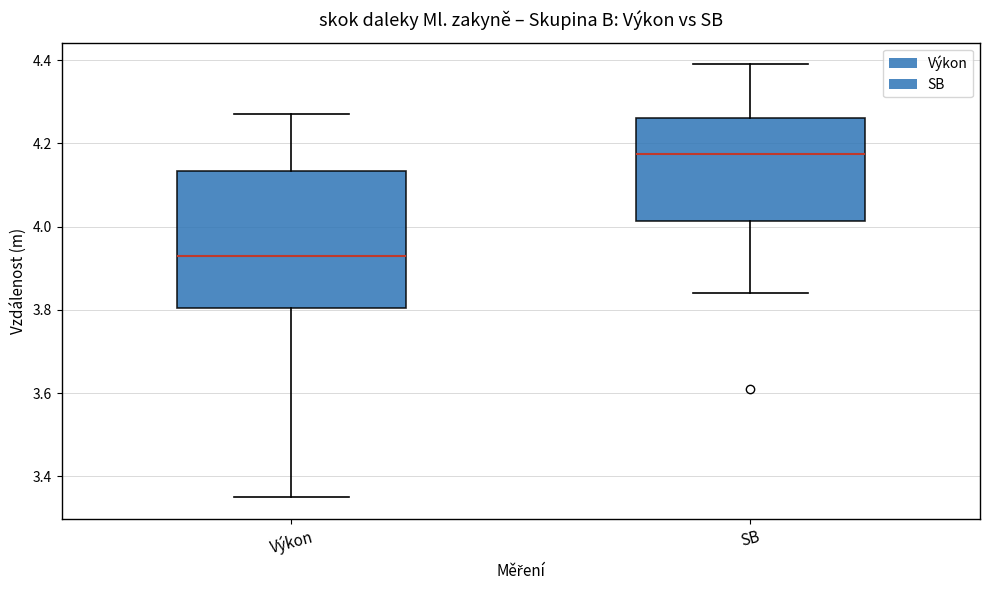

Which box's median line is the lowest?

Výkon